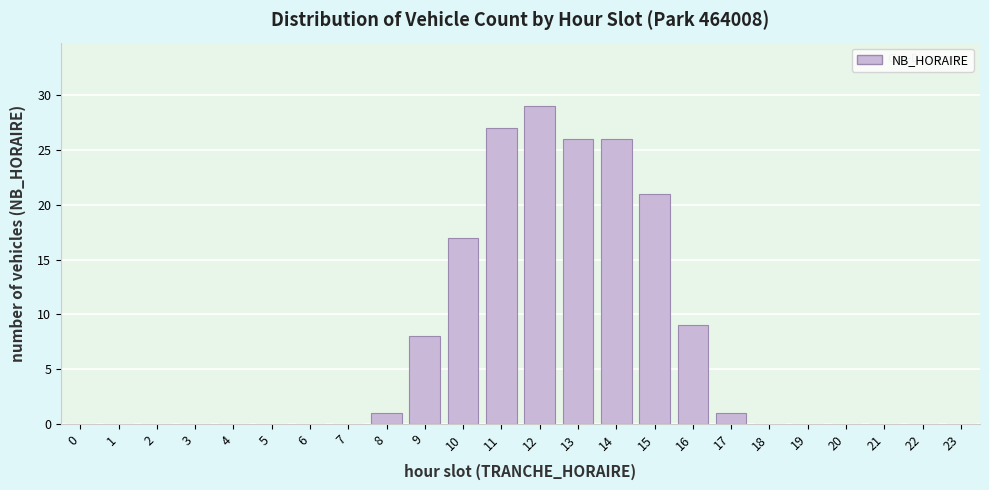

Reading left to right, list all the values displayed in this chart.

0=0	1=0	2=0	3=0	4=0	5=0	6=0	7=0	8=1	9=8	10=17	11=27	12=29	13=26	14=26	15=21	16=9	17=1	18=0	19=0	20=0	21=0	22=0	23=0